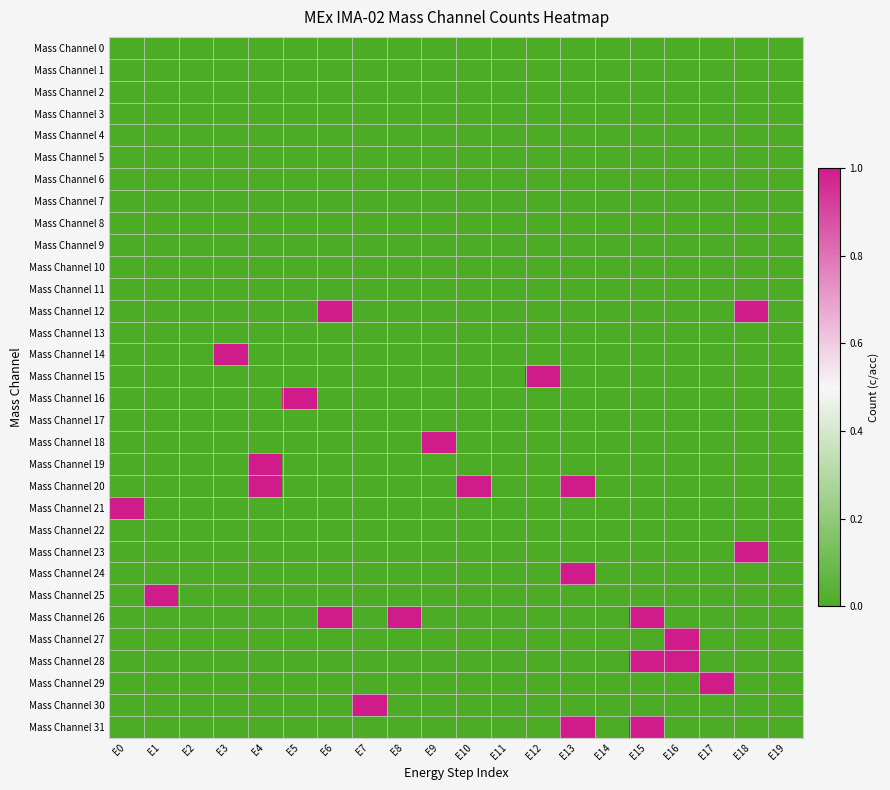

Which series has the widest spread of values?

Mass Channel 12